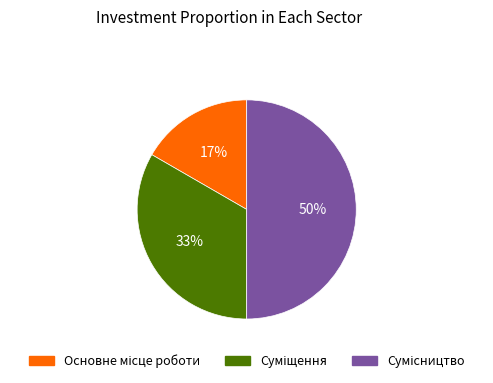

To the nearest percent, what is the difference between the largest and smallest slice percentages?

33%